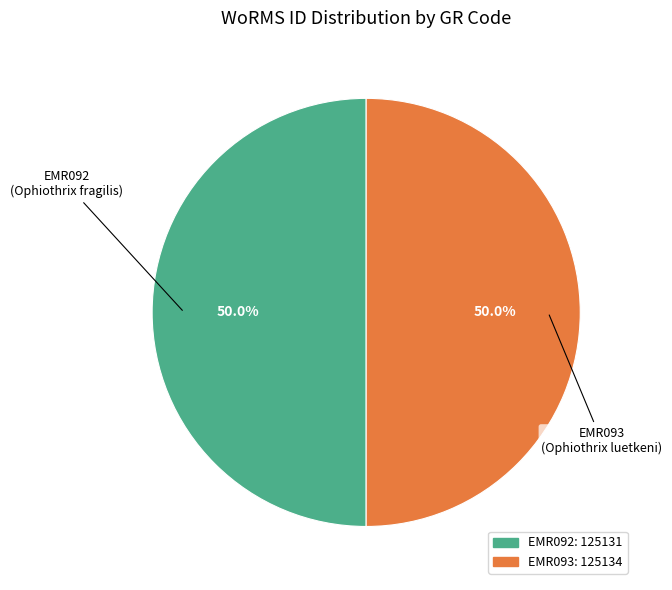

Count the number of slices in the pie.

2